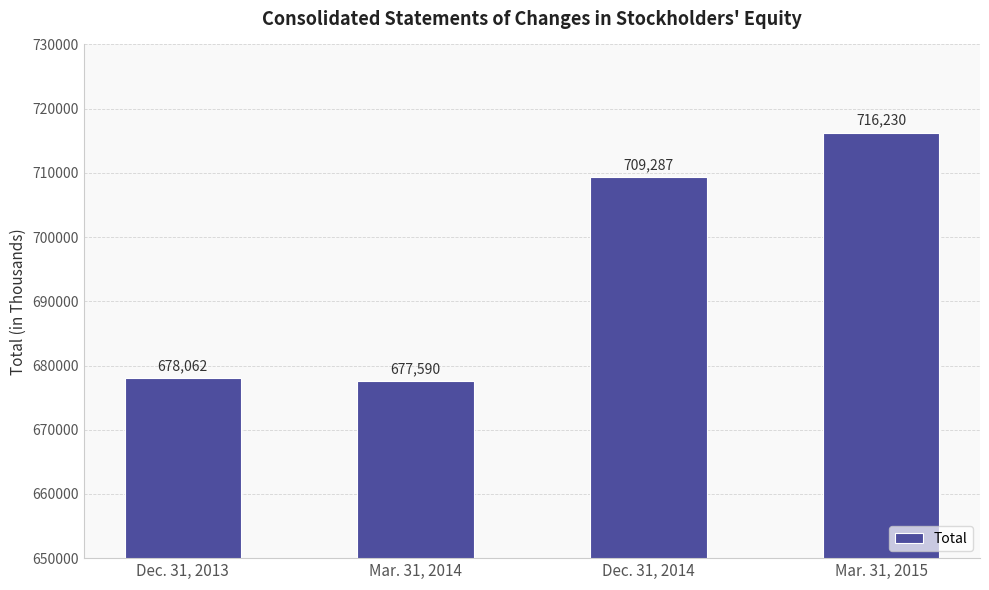

What is the sum of all values?

2781169